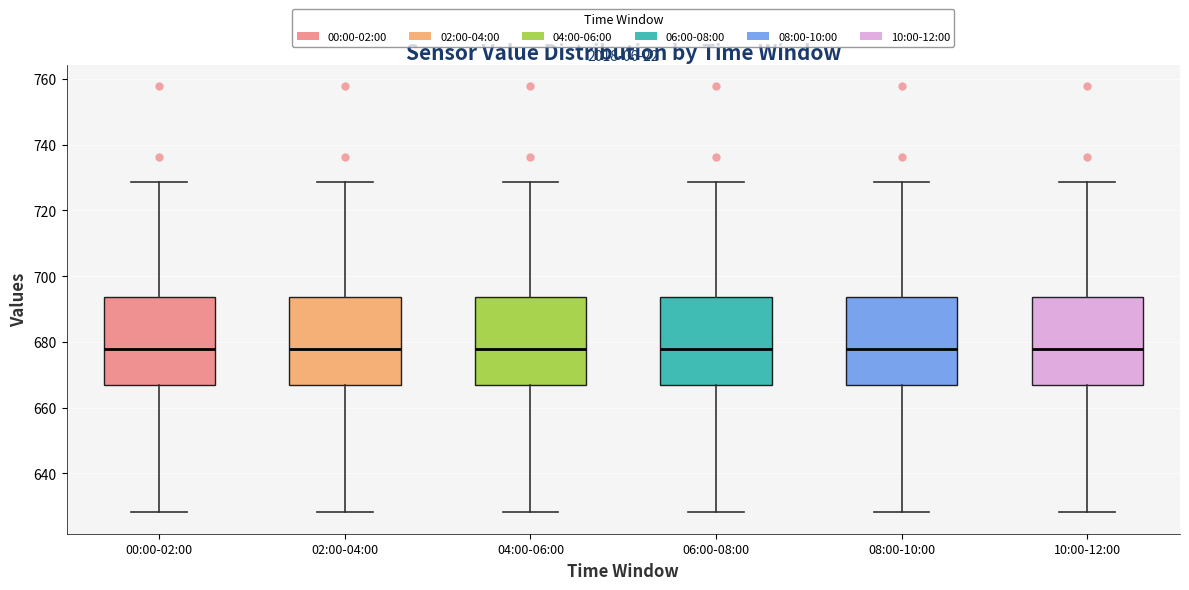

Reading left to right, read every box against the y-axis: the position of its median line, the range the box covers, and the ends of its whiskers. The values are not printed on the chart, so give them approximately, as read against the axis.

00:00-02:00: median 678, box 666 to 694, whiskers 628 to 728
02:00-04:00: median 678, box 666 to 694, whiskers 628 to 728
04:00-06:00: median 678, box 666 to 694, whiskers 628 to 728
06:00-08:00: median 678, box 666 to 694, whiskers 628 to 728
08:00-10:00: median 678, box 666 to 694, whiskers 628 to 728
10:00-12:00: median 678, box 666 to 694, whiskers 628 to 728